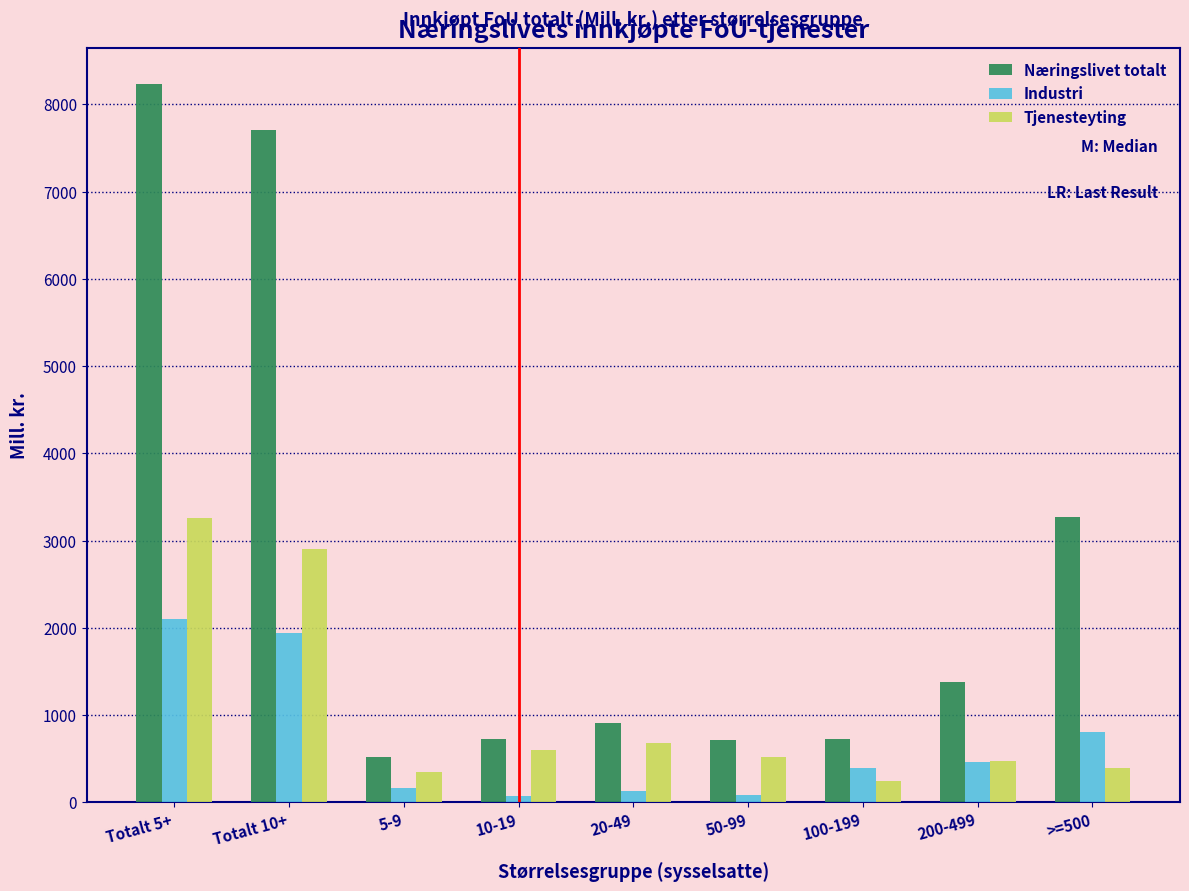

Between Totalt 10+ and 200-499, which series saw the biggest shift?

Næringslivet totalt